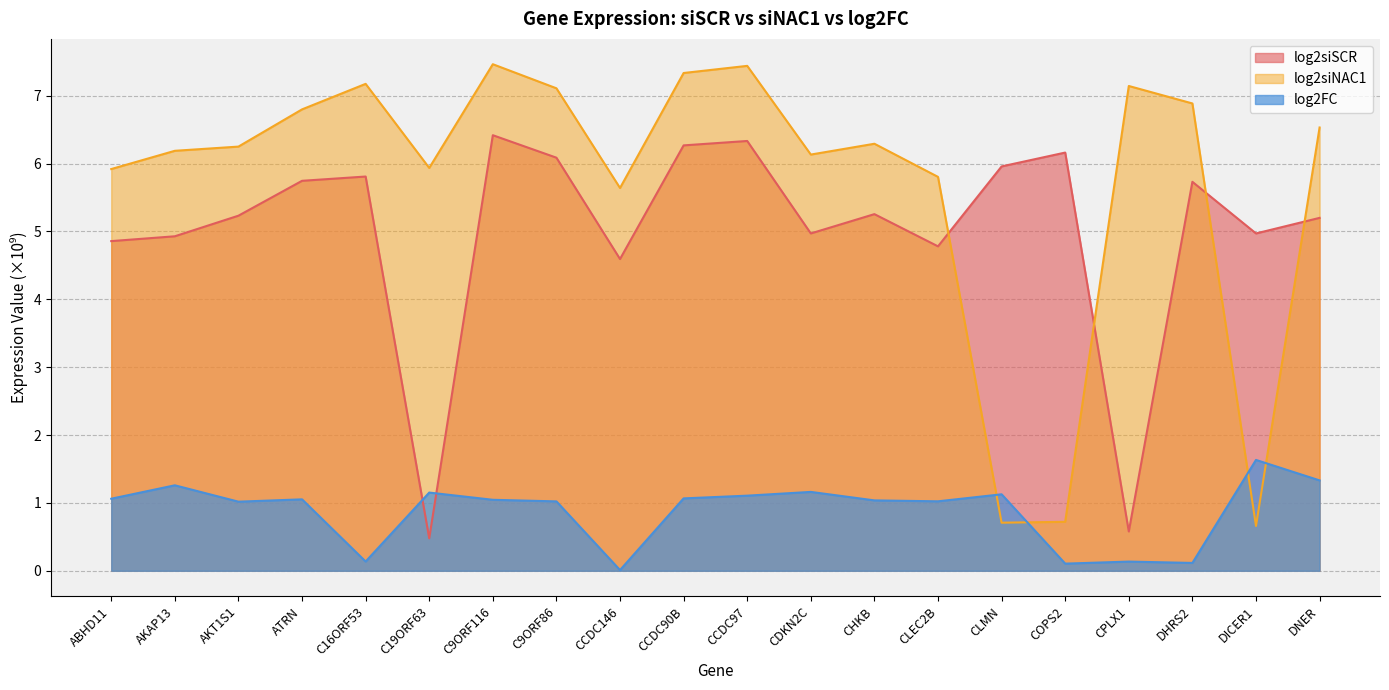

After their last crossing, which series has the higher values: log2siSCR or log2FC?

log2siSCR